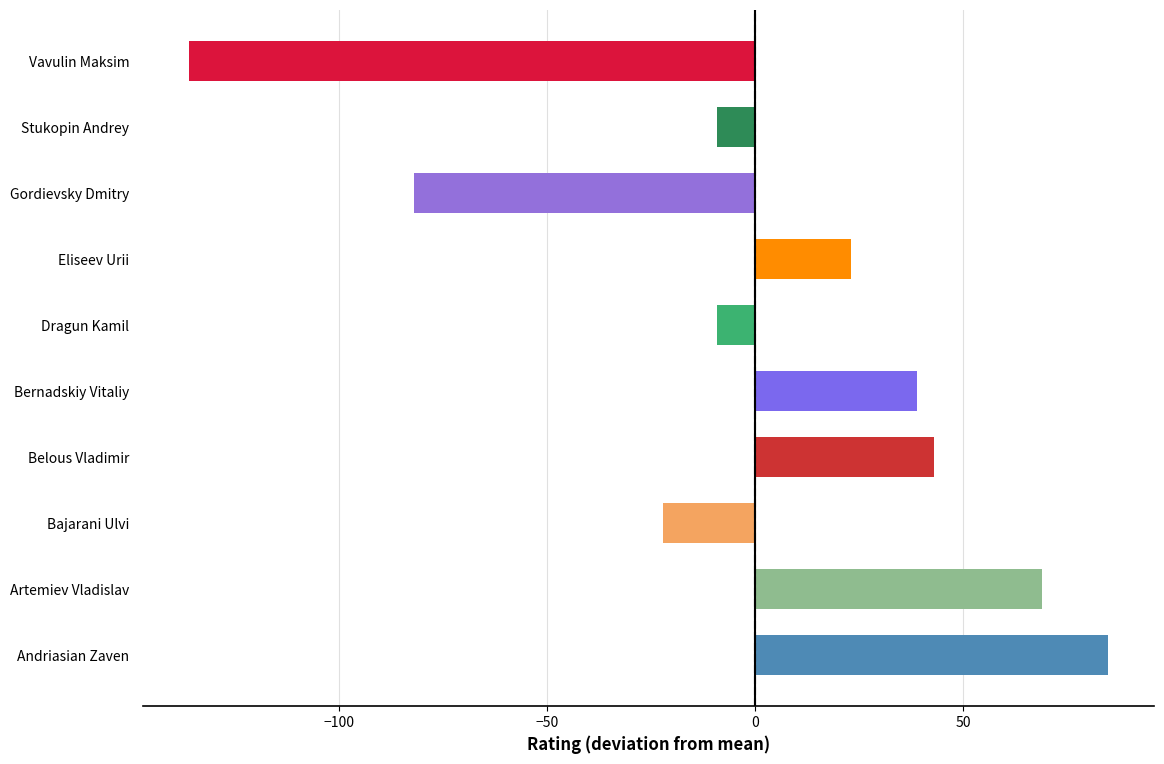

What is the smallest value displayed?

-136.1